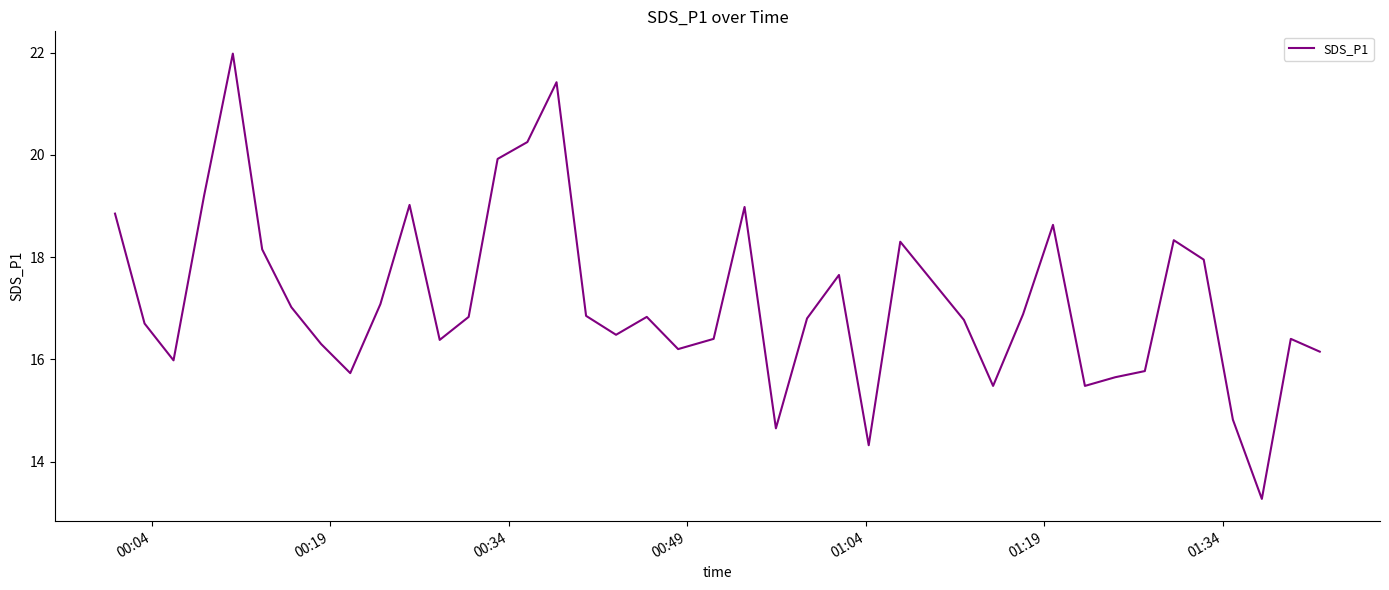

What is the greatest value displayed?

22.0